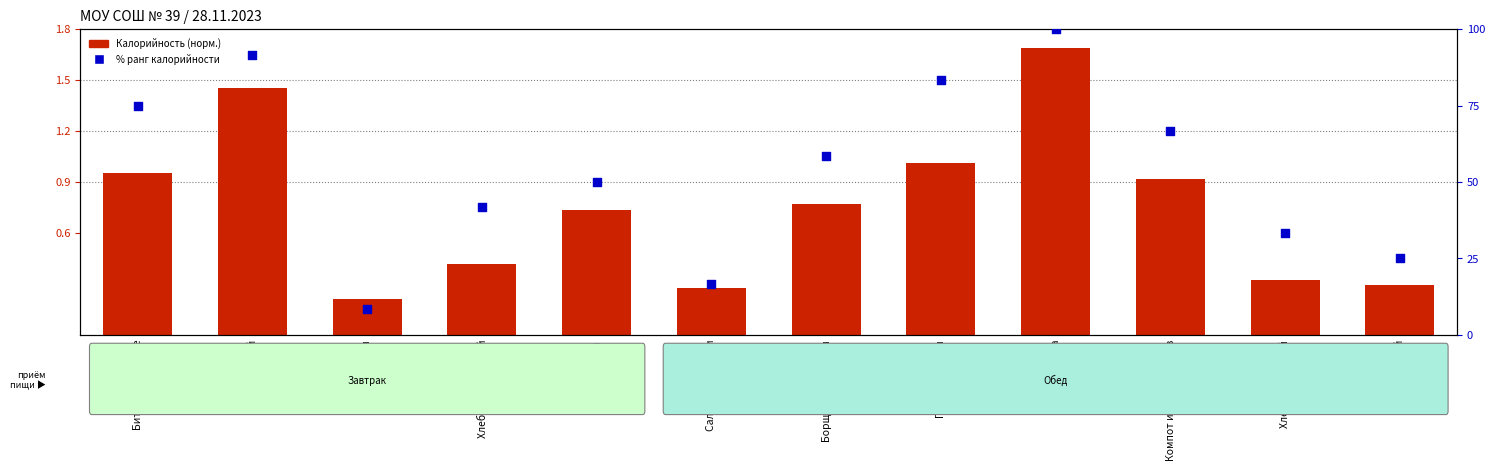

At how many categories does at least one series exceed 33?

9